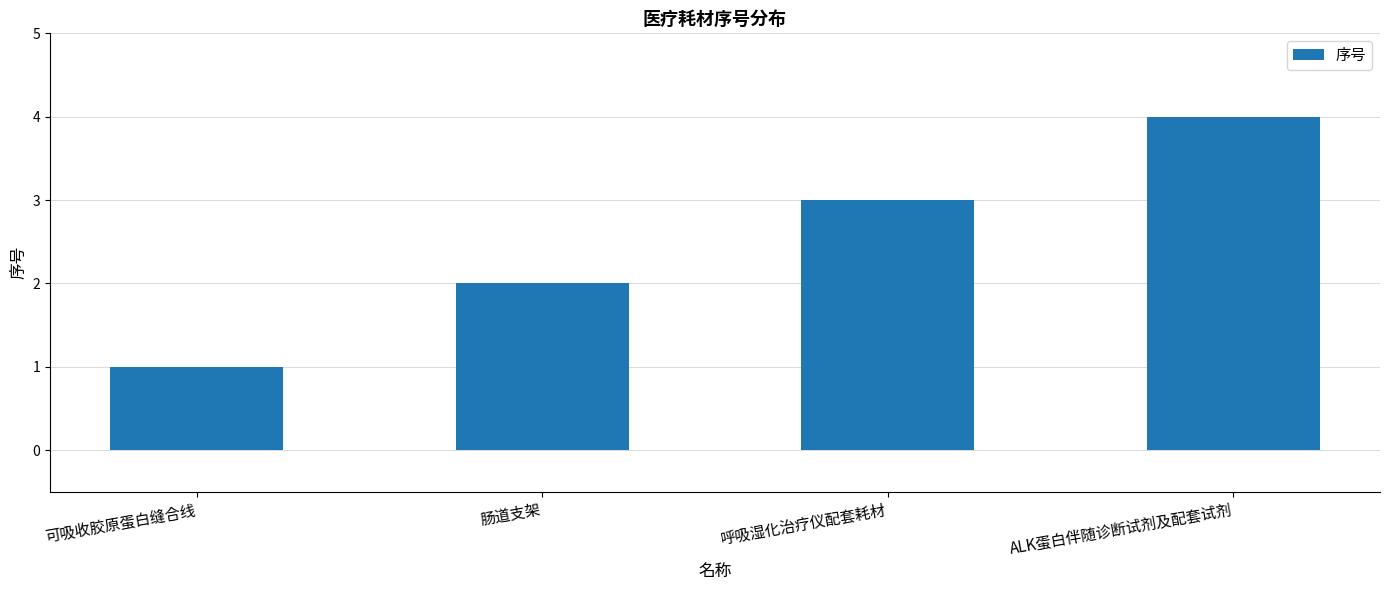

Count the values in the range 2 to 4.

3